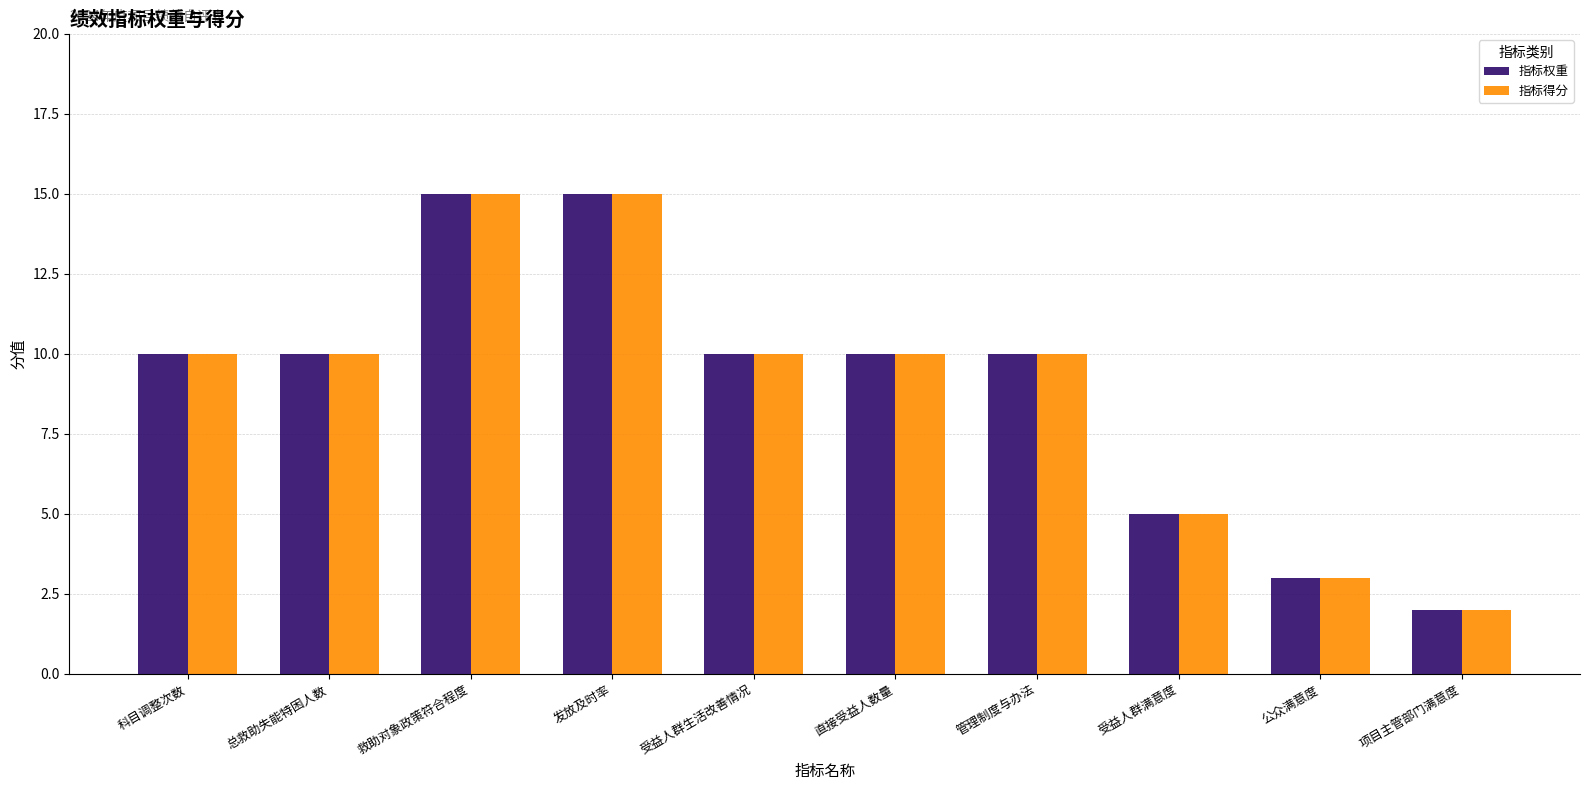

True or false: 指标权重 has a value of 15 at 救助对象政策符合程度.

True